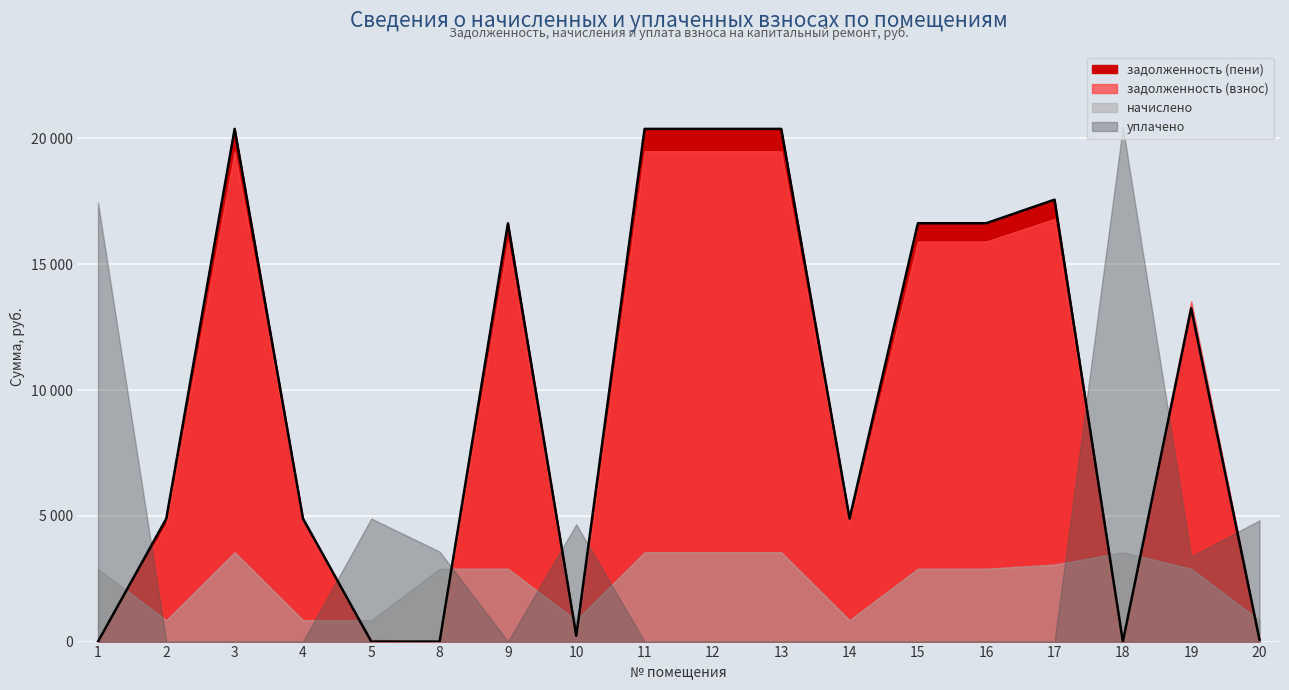

Reading left to right, what are all the values shown in this chart?

задолженность (взнос): 0.0	4678.1	19492.0	4678.1	71.0	0.0	15905.5	17.8	19492.0	19492.0	19492.0	4678.1	15905.5	15905.5	16802.1	0.0	13520.5	34.1
задолженность (пени): 0.0	4891.2	20380.0	4891.2	0.0	0.0	16630.1	230.9	20380.0	20380.0	20380.0	4891.2	16630.1	16630.1	17567.6	0.0	13249.1	71.0
начислено: 2898.5	852.5	3552.0	852.5	852.5	2898.5	2898.5	852.5	3552.0	3552.0	3552.0	852.5	2898.5	2898.5	3061.8	3552.0	2898.5	852.5
уплачено: 17455.0	0.0	0.0	0.0	4892.1	3577.3	0.0	4660.3	0.0	0.0	0.0	0.0	0.0	0.0	0.0	20462.9	3381.0	4820.2